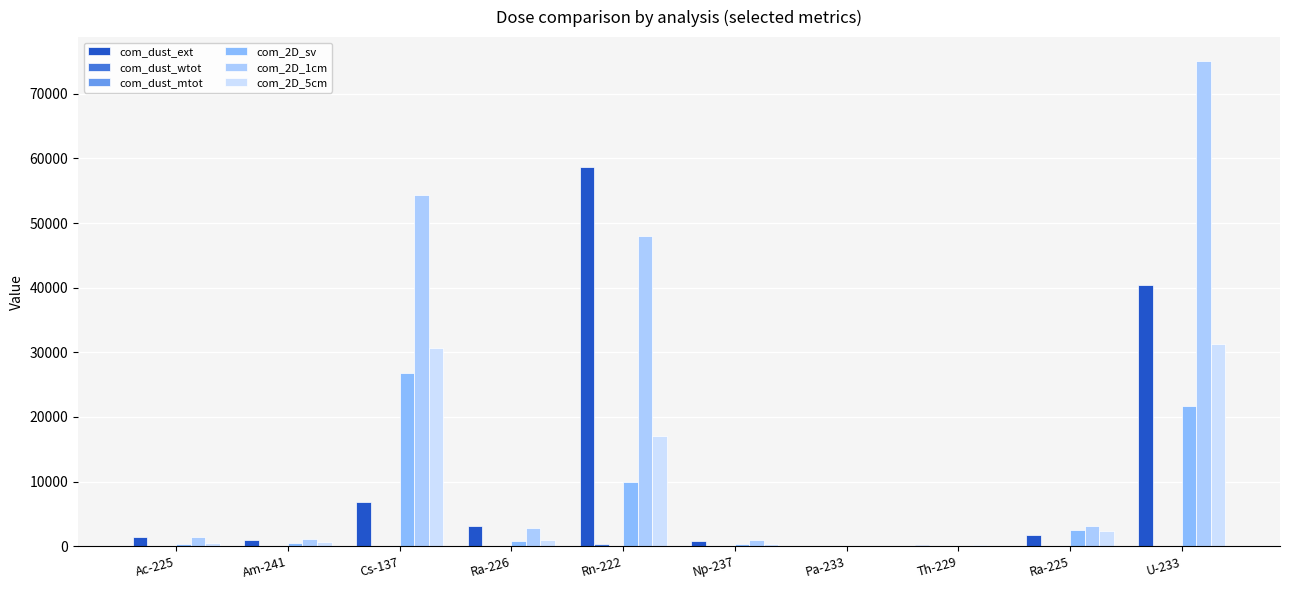

How many data points in com_2D_5cm are above 1020?

5